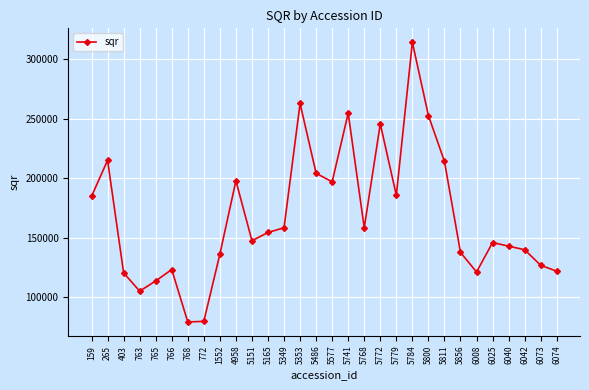

Which category has the highest value across all series?

5784